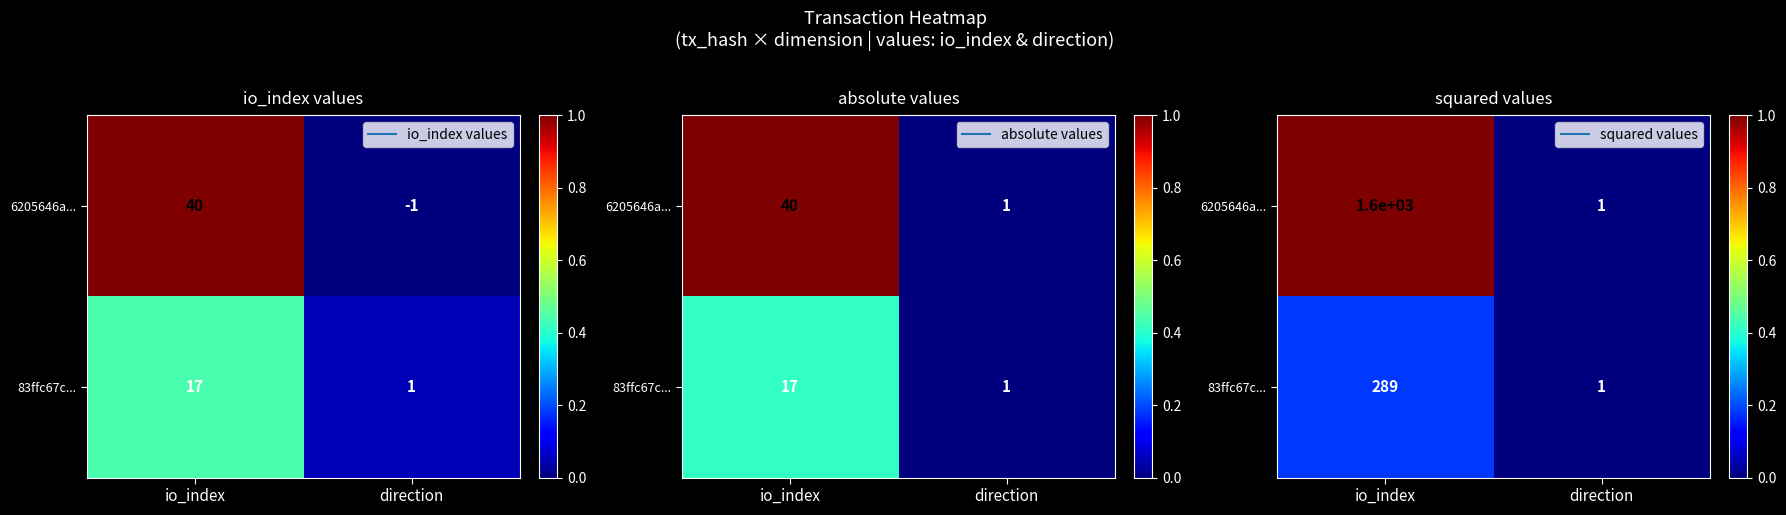

Is it true that 6205646a... equals -0.3 at direction?

False